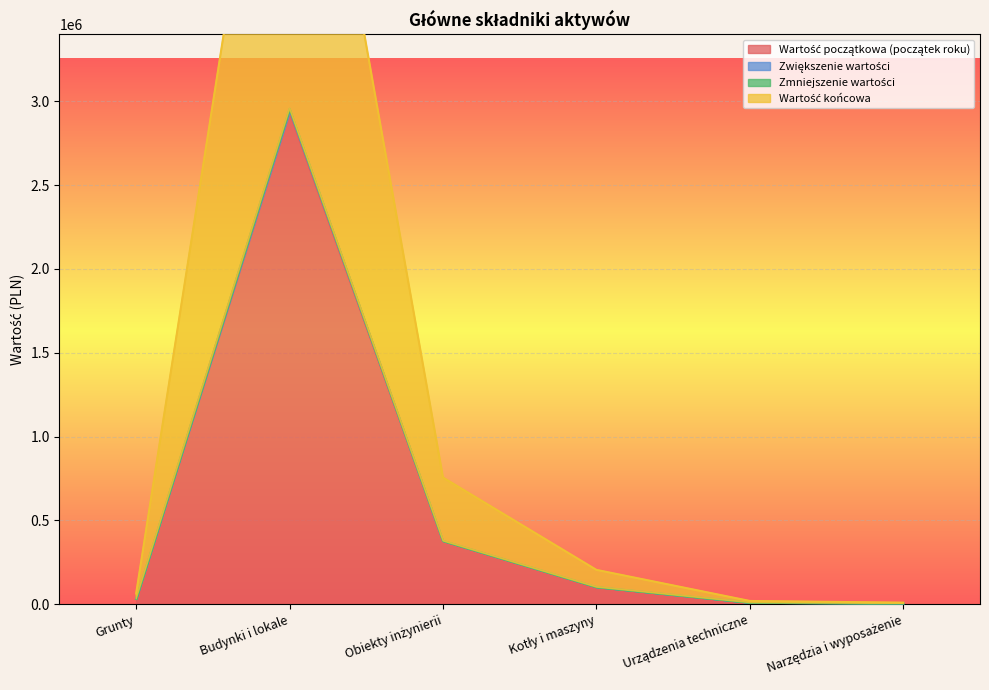

What is the difference between the second highest and second lowest values in the Zwiększenie wartości series?

367968.4